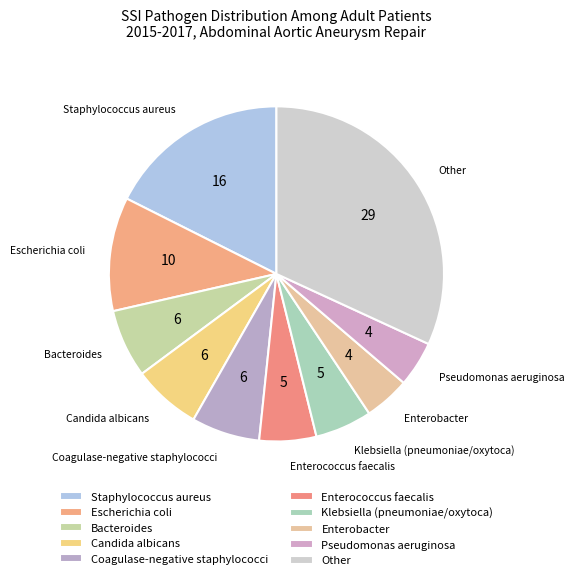

How many slices are in this pie chart?

10